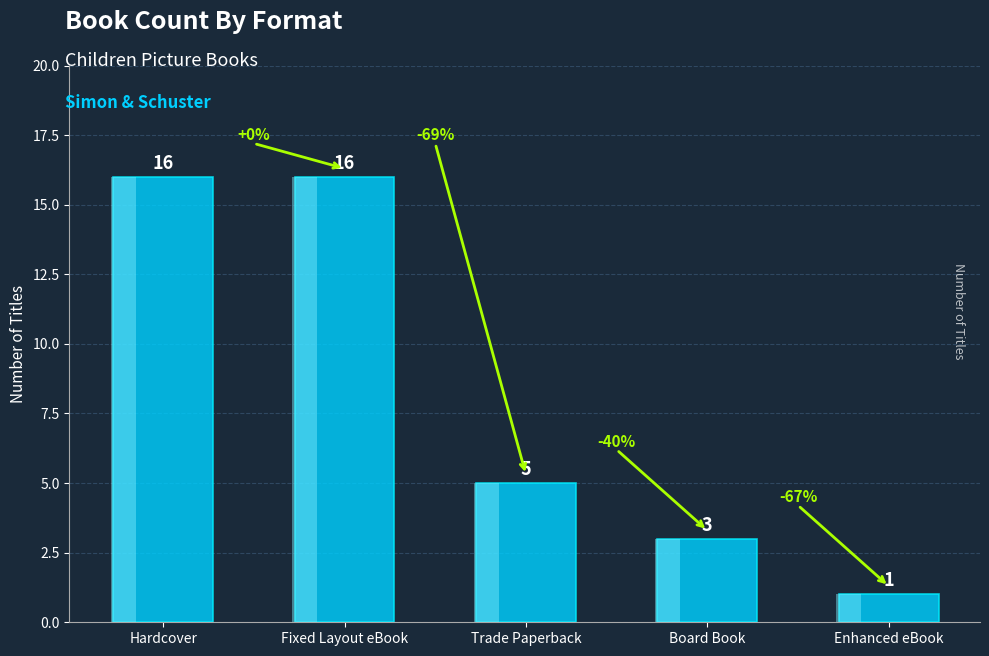

Count the number of values greater than 5.

2